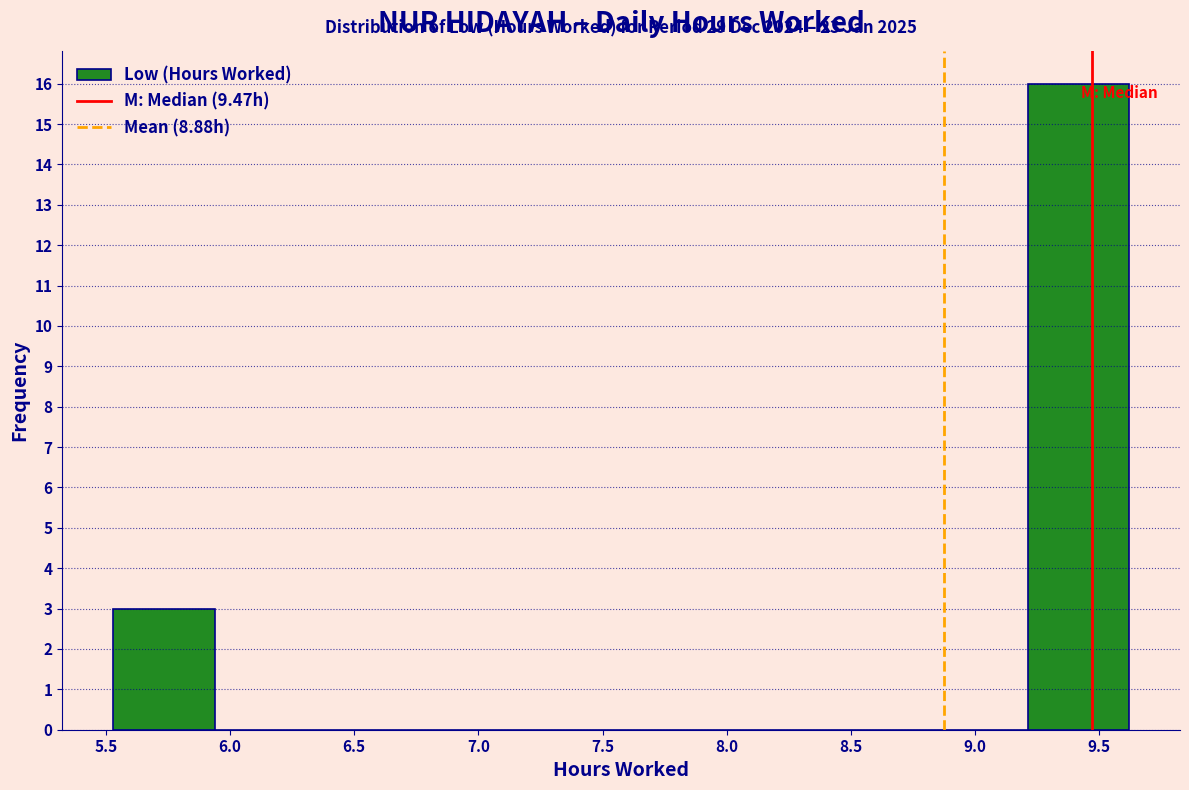

Over which range of the x-axis is the bar tallest?

9.20 to 9.60